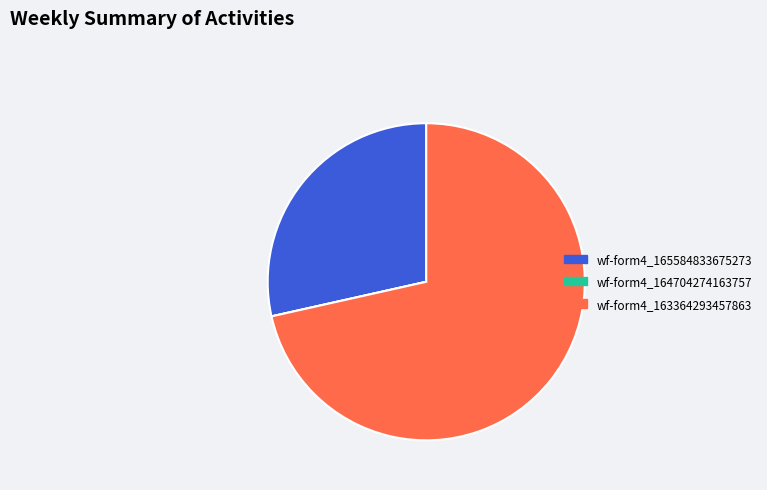

Approximately how many times larger is the value at wf-form4_163364293457863 compared to wf-form4_165584833675273?

2.5